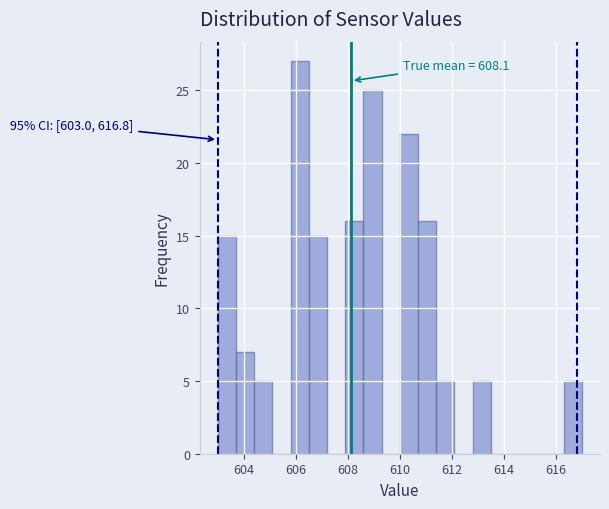

Around what value on the x-axis is the tallest bar? Give the approximate position of its centre, as read against the axis.

606.2